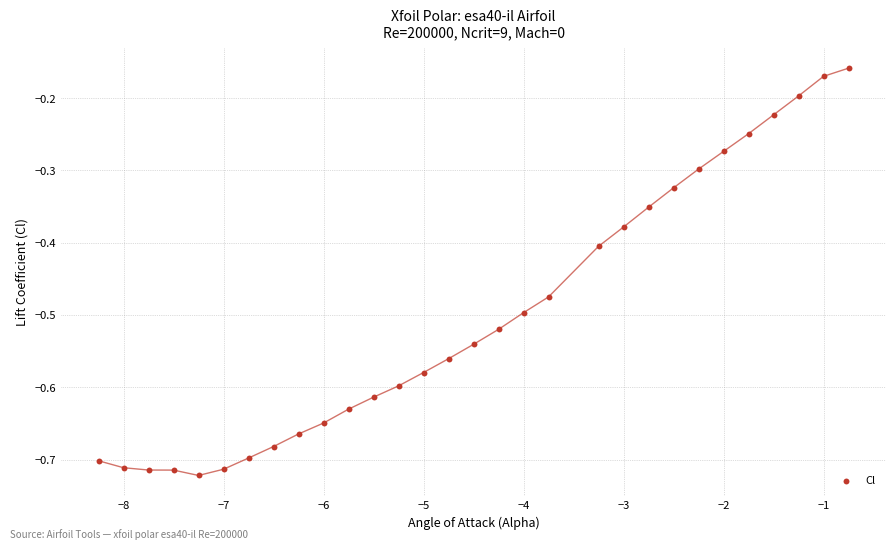

What is the range of Y values (max minus min)?

0.6